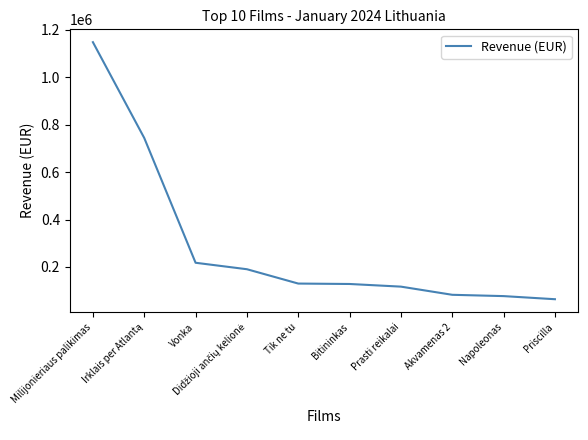

What position from the left is Tik ne tu?

5